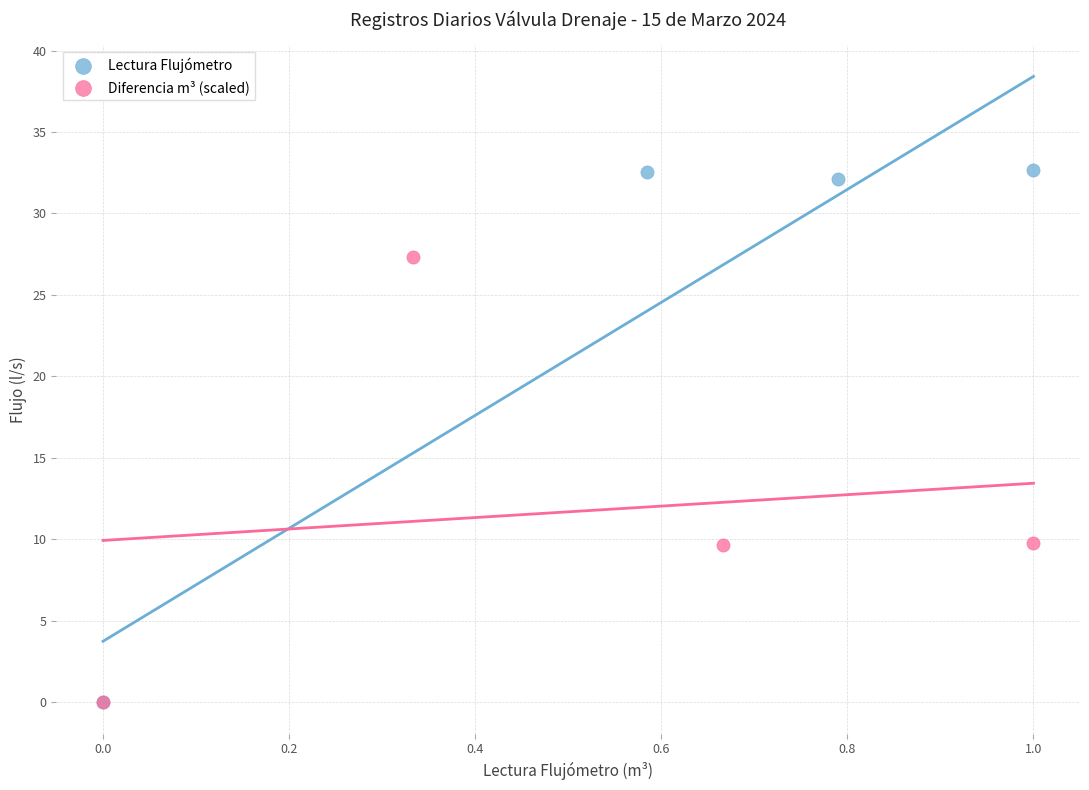

Which series has the largest Y range (max minus min)?

Lectura Flujómetro